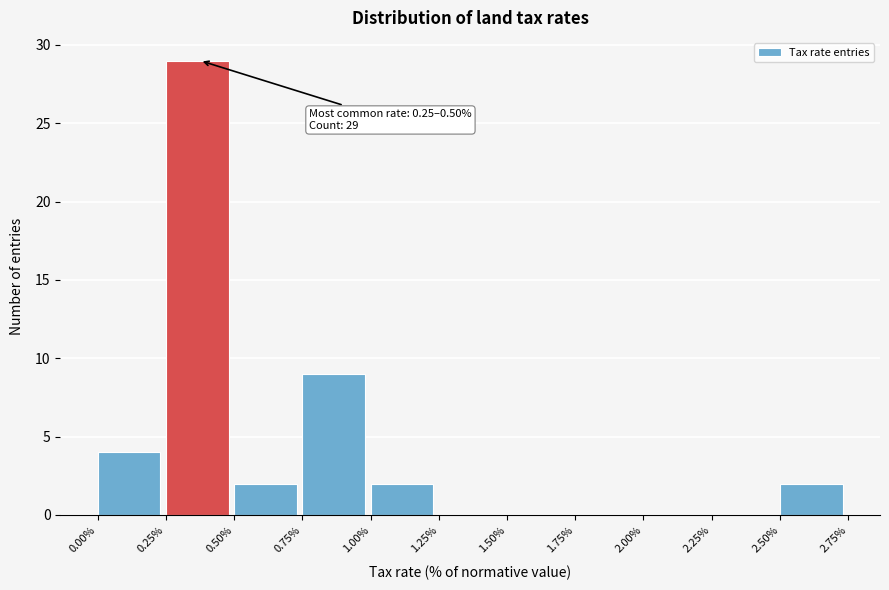

Which range on the x-axis has the tallest bar?

0.25% to 0.50%